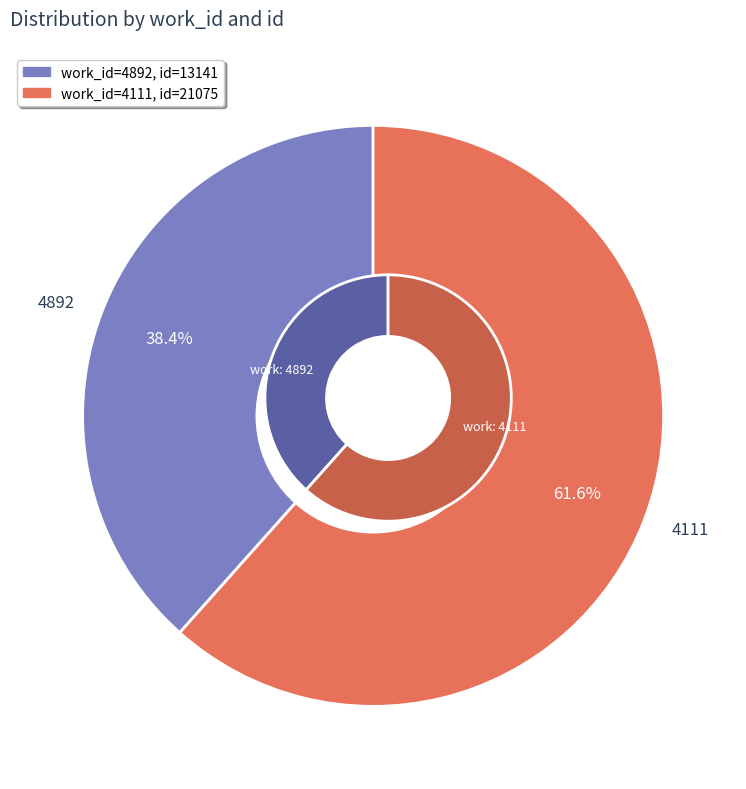

To the nearest percent, what is the difference between the largest and smallest slice percentages?

23%